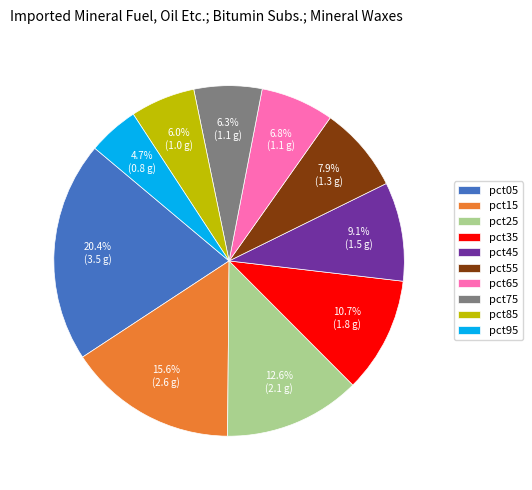

What is the largest slice in the pie chart?

pct05